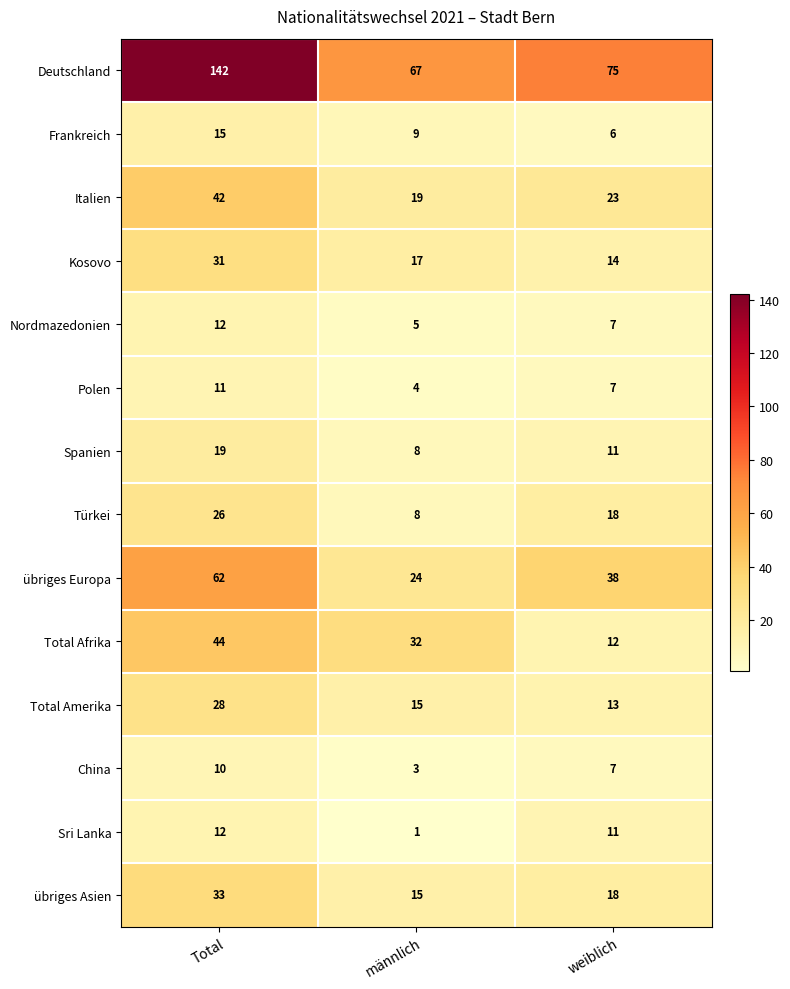

What is the difference between the übriges Europa values at Total and männlich?

38